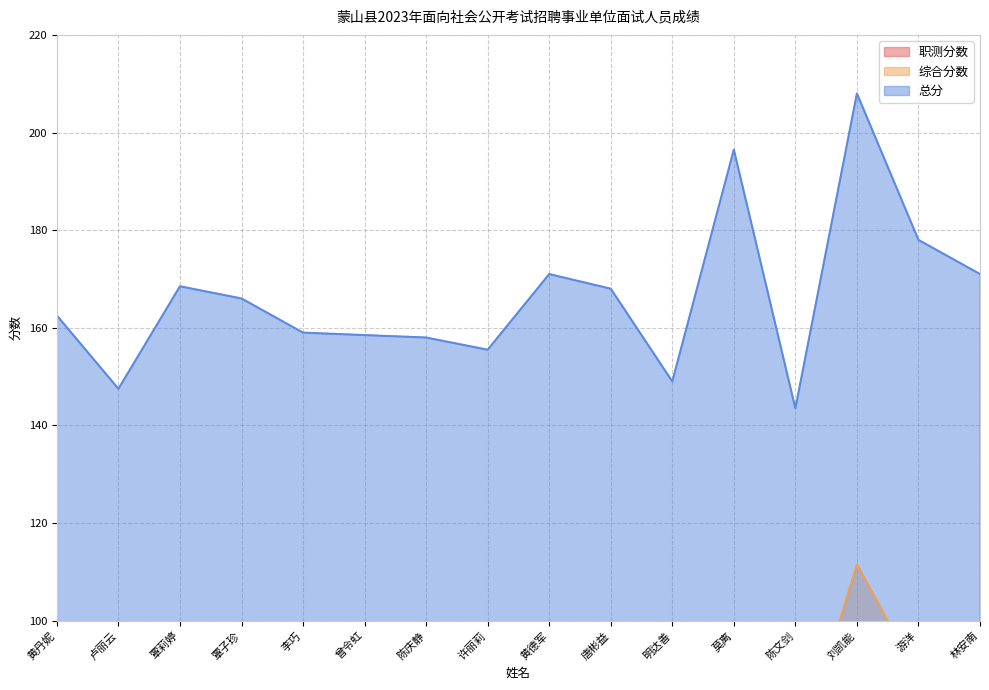

Which series has the largest range (max minus min)?

总分